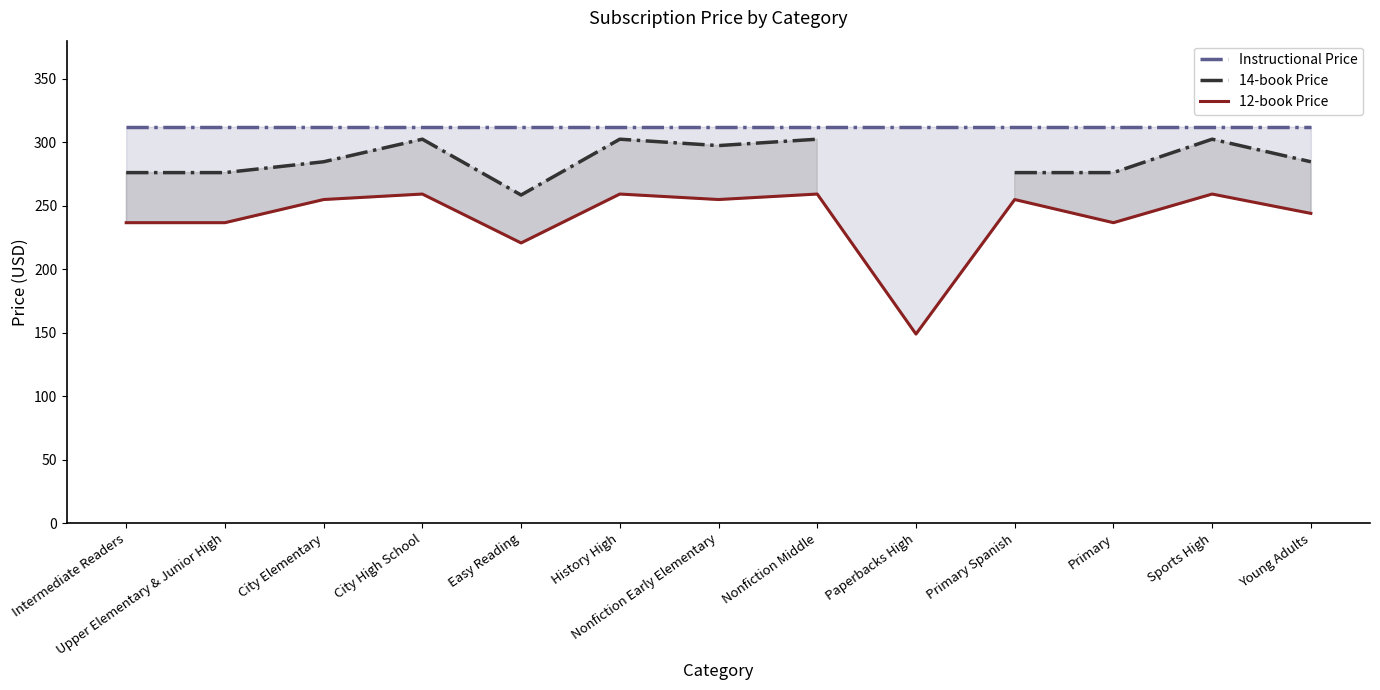

Between City Elementary and History High, which series saw the biggest shift?

14-book Price